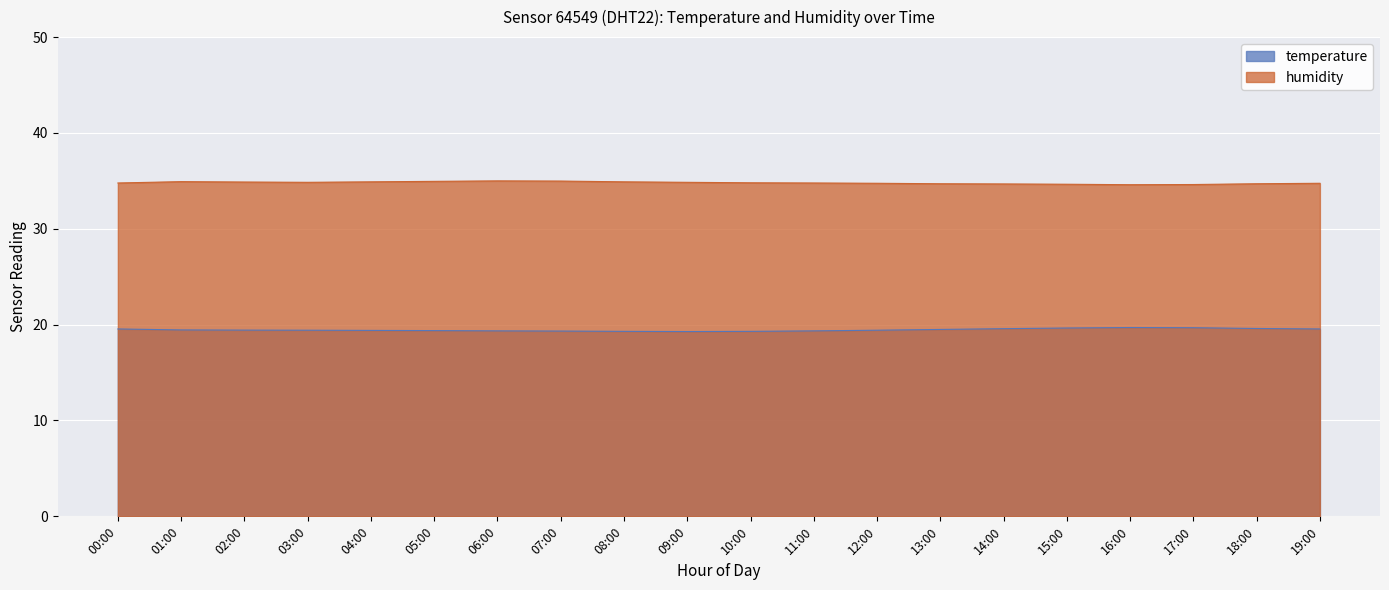

How many interior local peaks does the humidity series have?

2